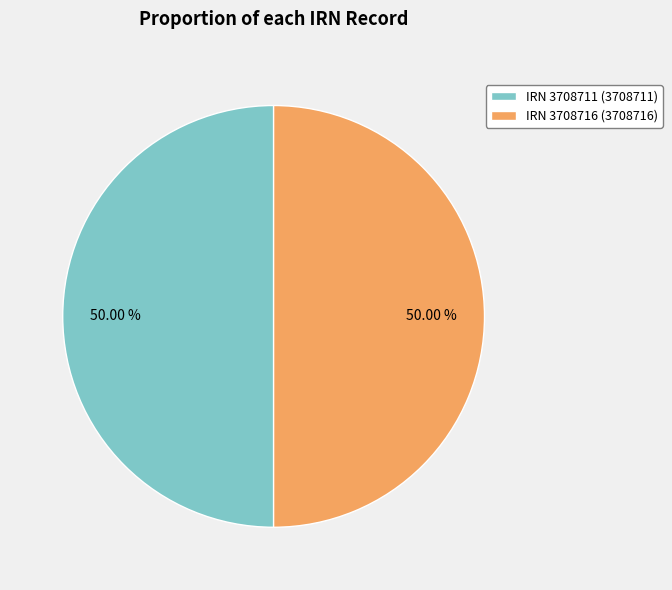

What is the ratio of the value at IRN 3708711 (3708711) to the value at IRN 3708716 (3708716)?

1.0